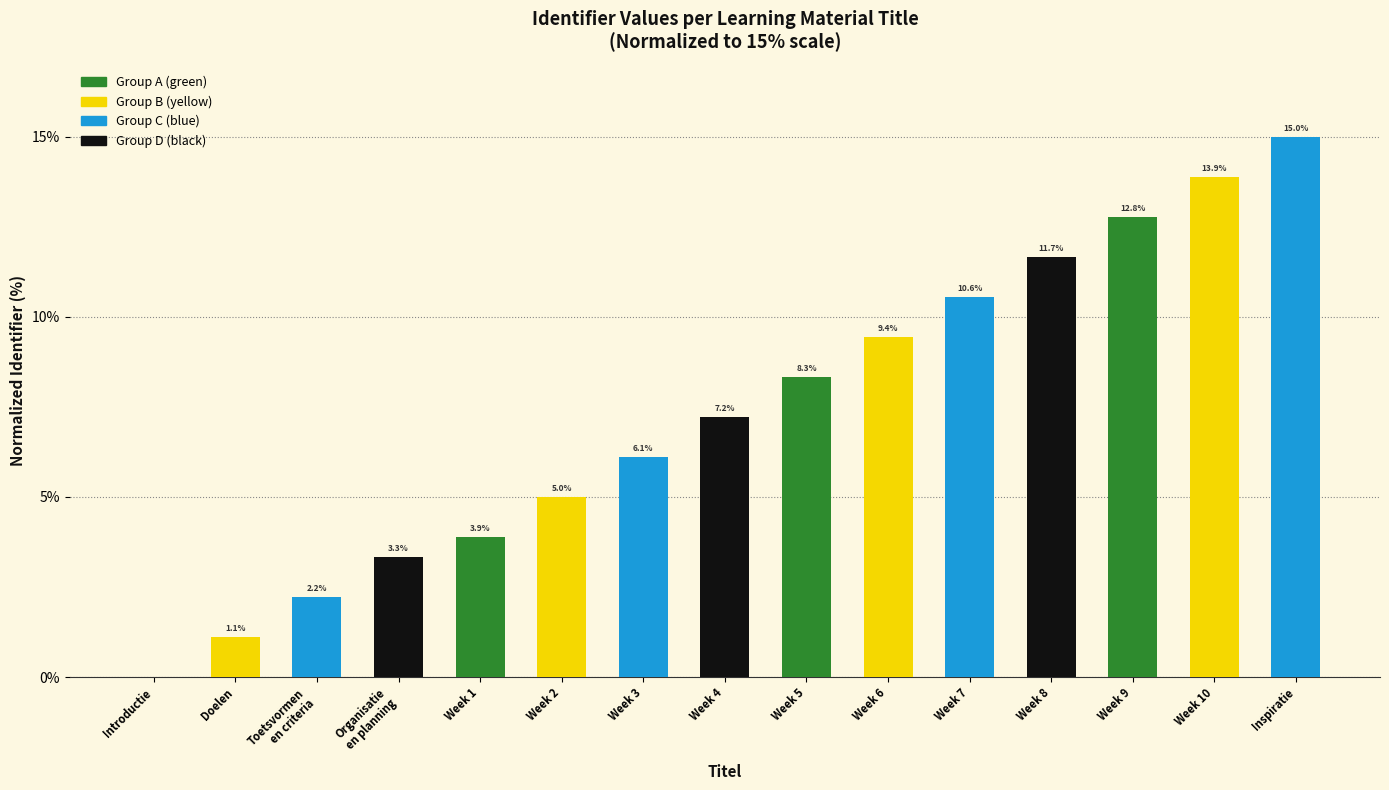

Reading right to left, what are all the values shown in this chart?

15.0	13.9	12.8	11.7	10.6	9.4	8.3	7.2	6.1	5.0	3.9	3.3	2.2	1.1	0.0